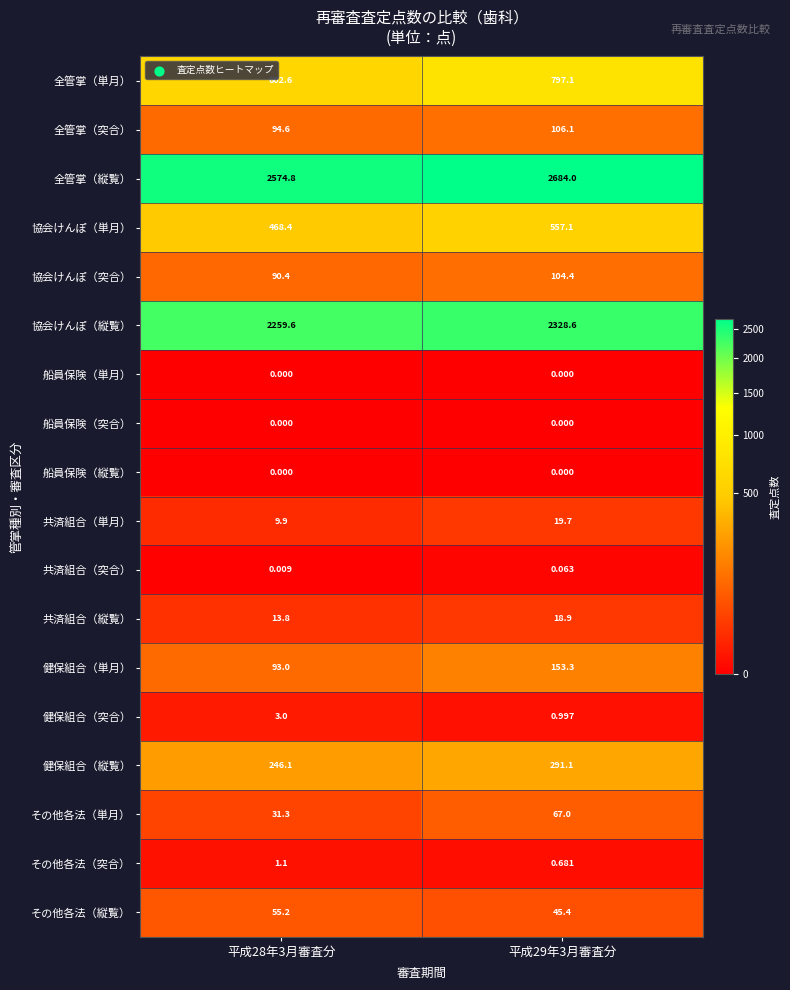

Between 平成28年3月審査分 and 平成29年3月審査分, which series saw the biggest shift?

全管掌（単月）